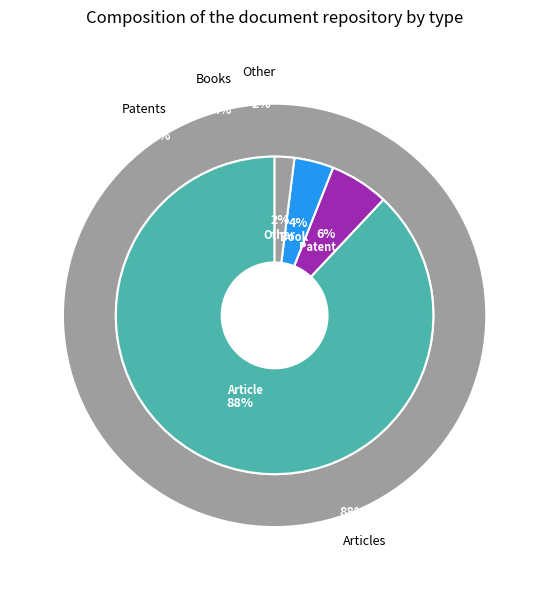

True or false: Book accounts for 10% of the total.

False